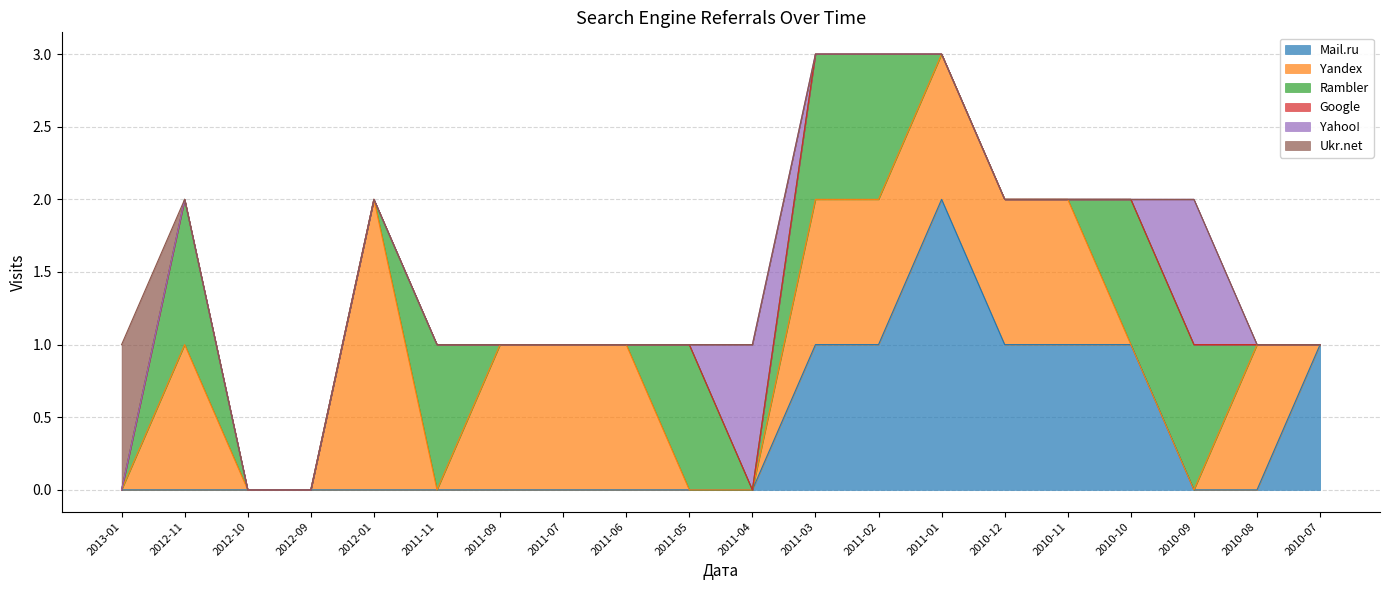

Which category has the lowest value in the Rambler series?

2013-01